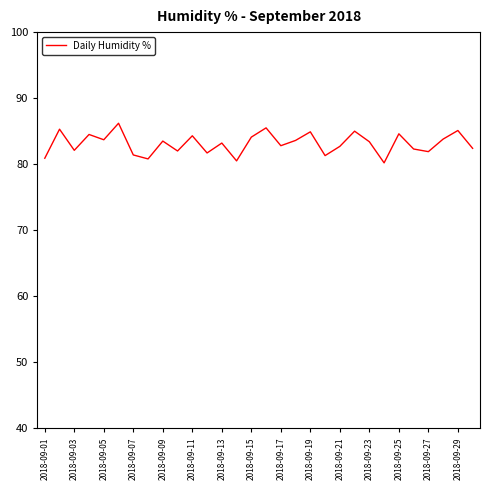

How many lines are shown in the chart?

1